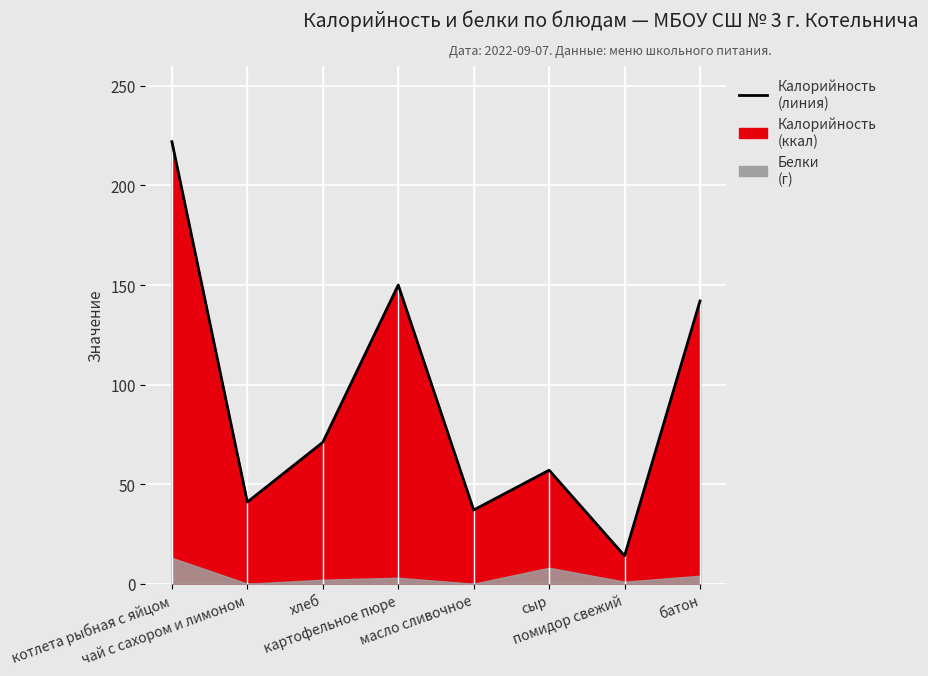

At which label is the value closest to 118?

батон